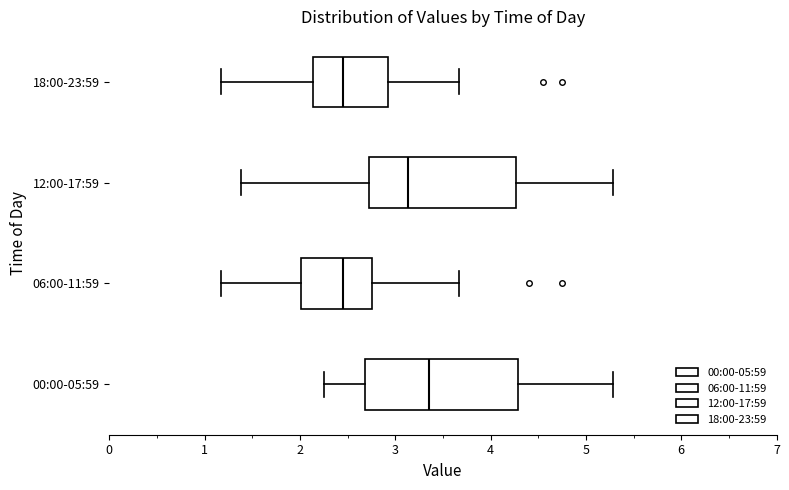

Reading bottom to top, read every box against the x-axis: the position of its median line, the range the box covers, and the ends of its whiskers. The values are not printed on the chart, so give them approximately, as read against the axis.

00:00-05:59: median 3.4, box 2.7 to 4.3, whiskers 2.3 to 5.3
06:00-11:59: median 2.5, box 2.0 to 2.8, whiskers 1.2 to 3.7
12:00-17:59: median 3.1, box 2.7 to 4.3, whiskers 1.4 to 5.3
18:00-23:59: median 2.5, box 2.1 to 2.9, whiskers 1.2 to 3.7